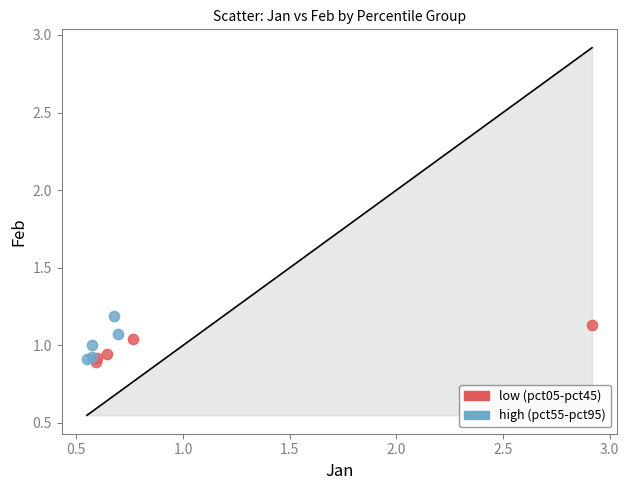

Which series reaches the maximum Y coordinate?

high (pct55-pct95)